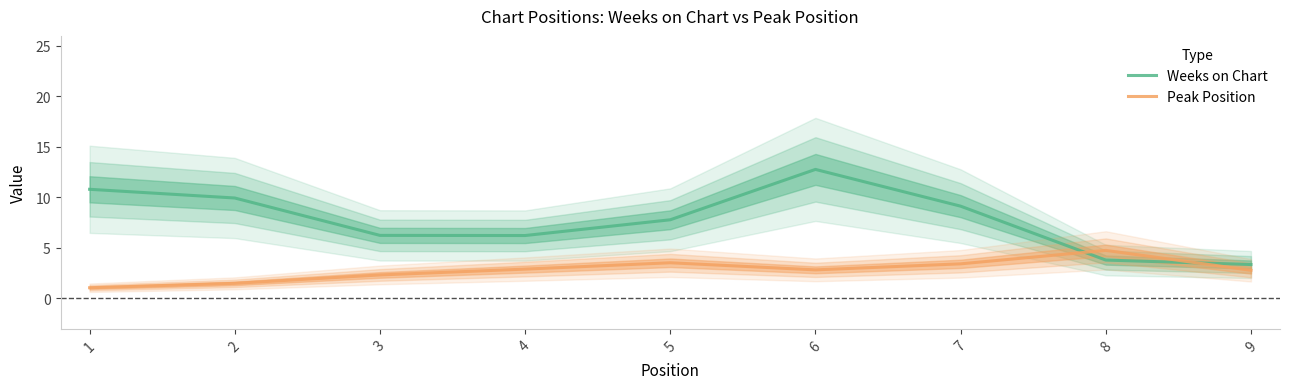

Which series has the largest range (max minus min)?

Weeks on Chart